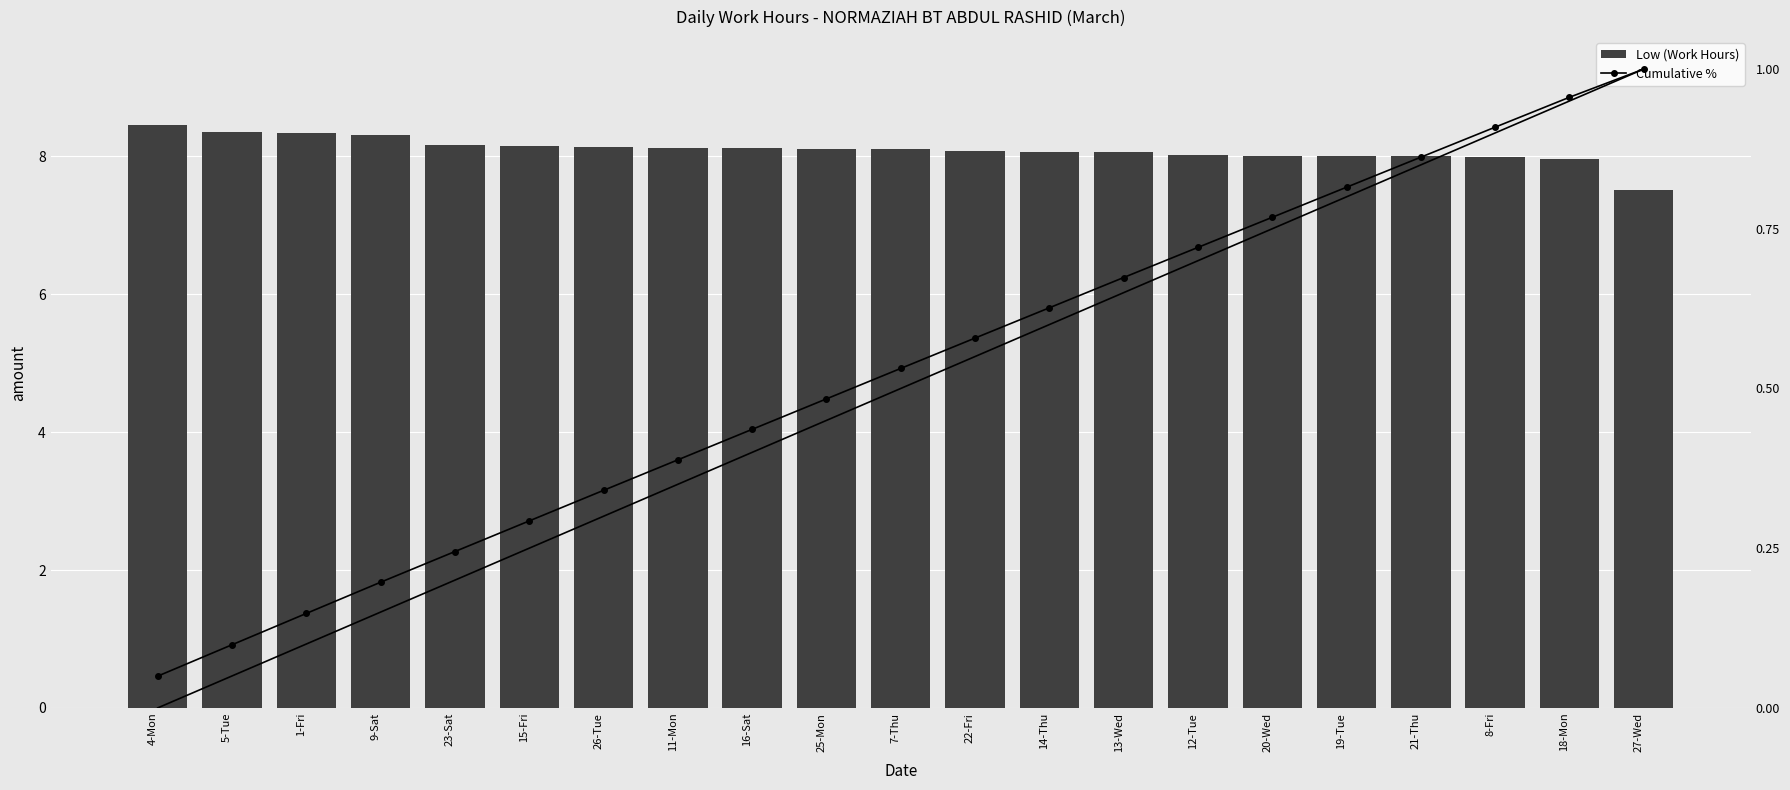

True or false: Low (Work Hours) has a value of 4.6 at 9-Sat.

False